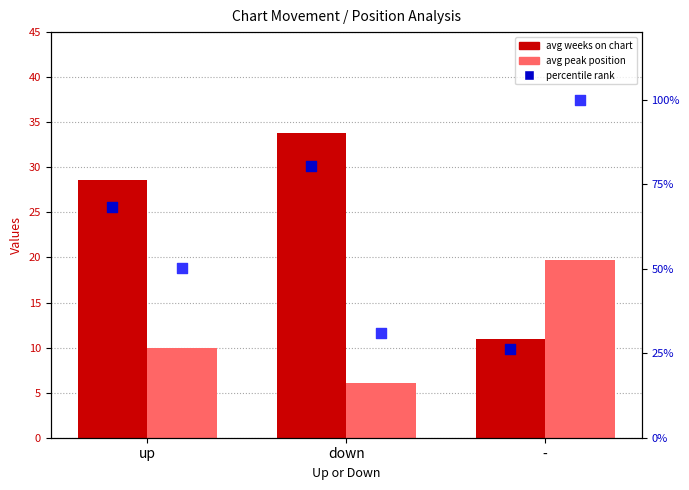

Which series has the widest spread of Y values?

pct rank (peak)